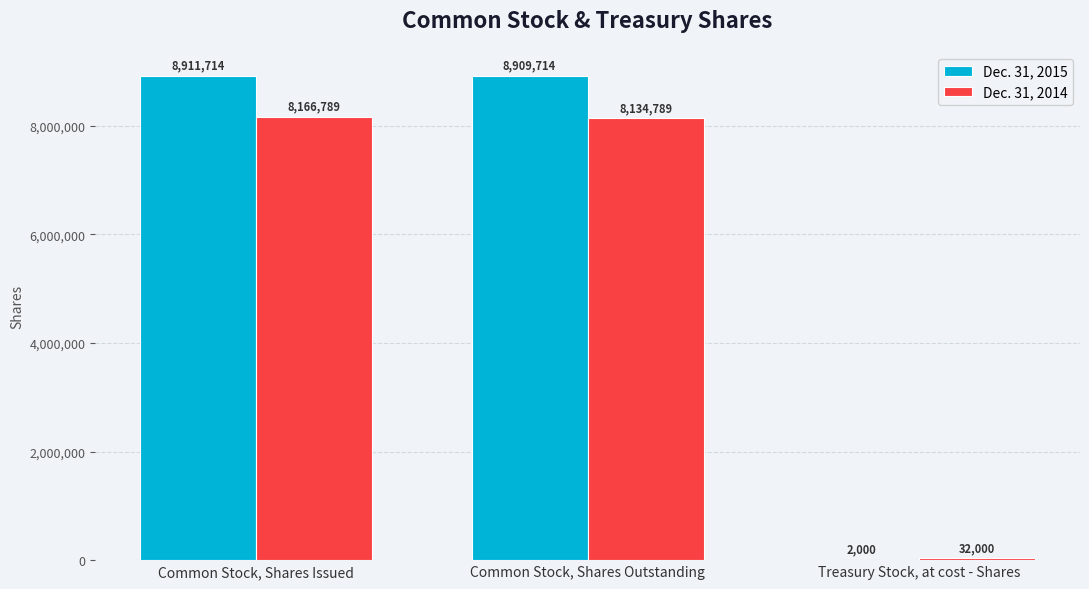

What is the sum of all Dec. 31, 2015 values?

17823428